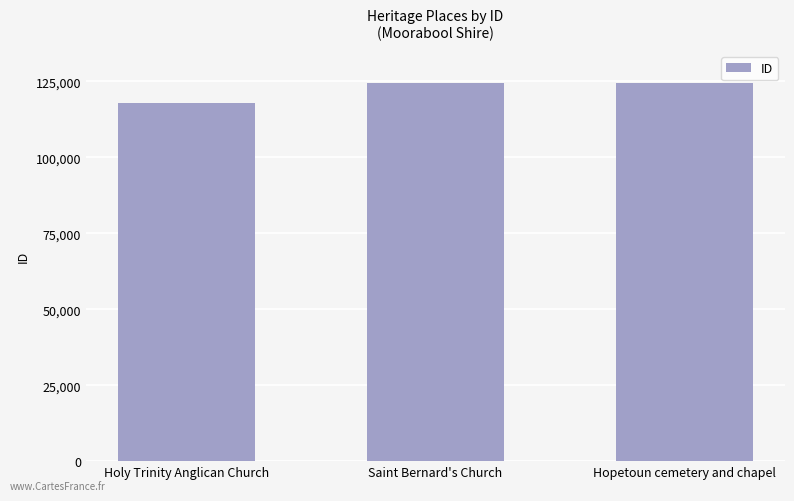

What is the minimum value shown in the chart?

117704